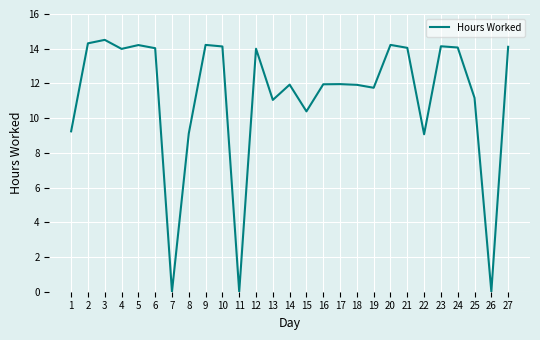

Between 17 and 24, which is larger?

24